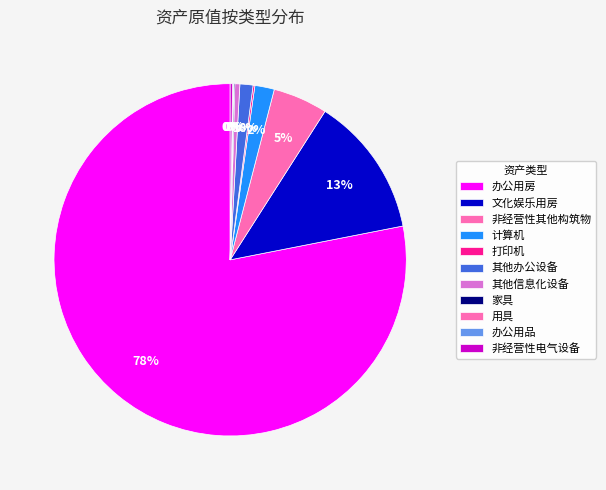

Does 办公用品 account for over 50% of the chart?

No